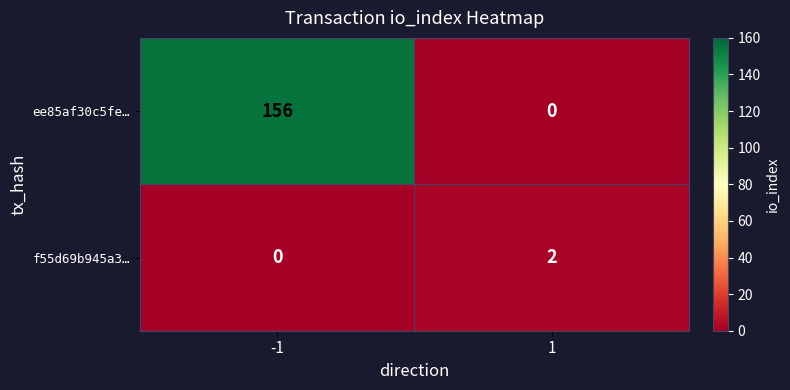

List the series in order of their peak value, lowest first.

f55d69b945a3…, ee85af30c5fe…